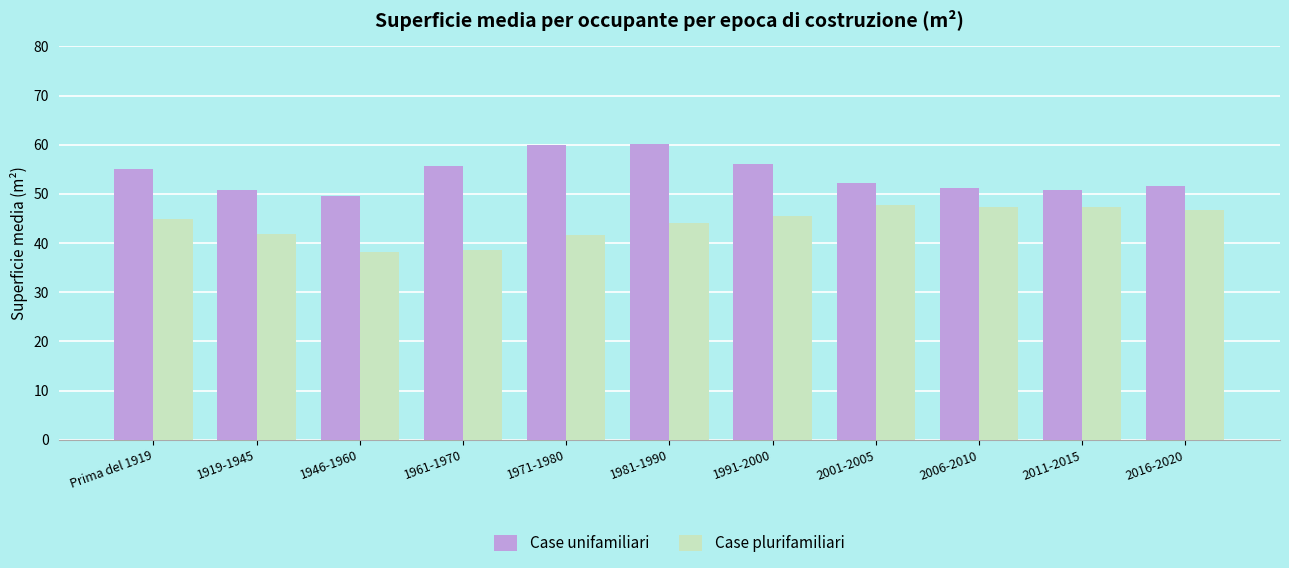

Which series has the largest range (max minus min)?

Case unifamiliari